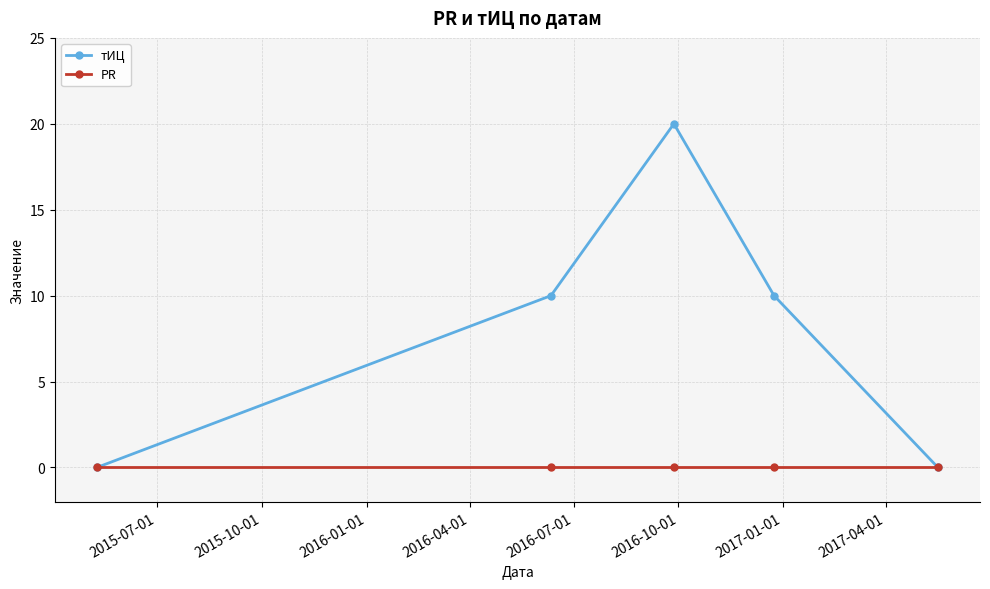

What is the value of the тИЦ point at the 2nd from the left?

10